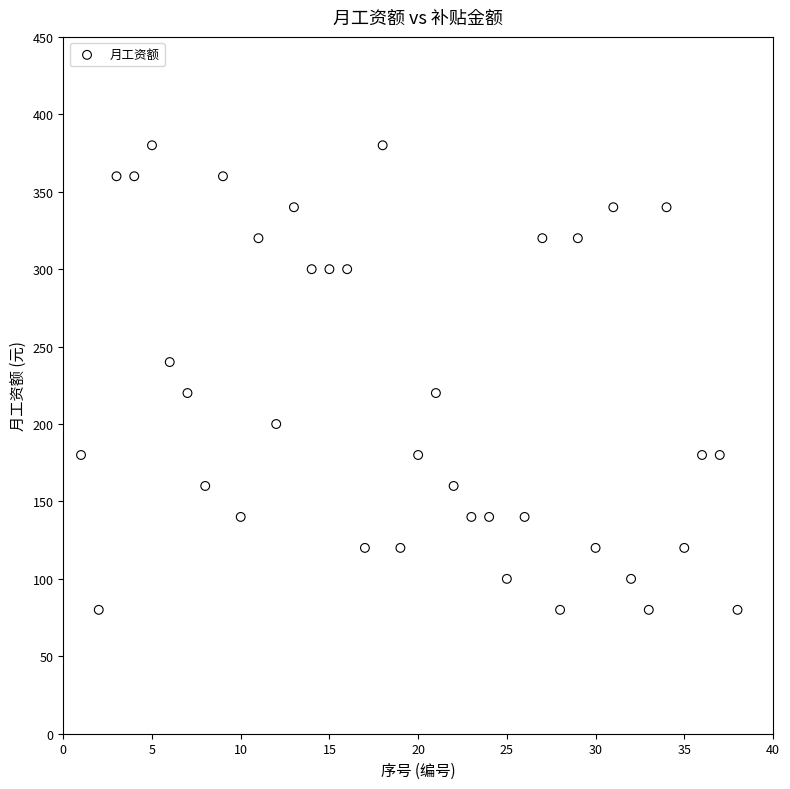

What is the range of Y values (max minus min)?

300